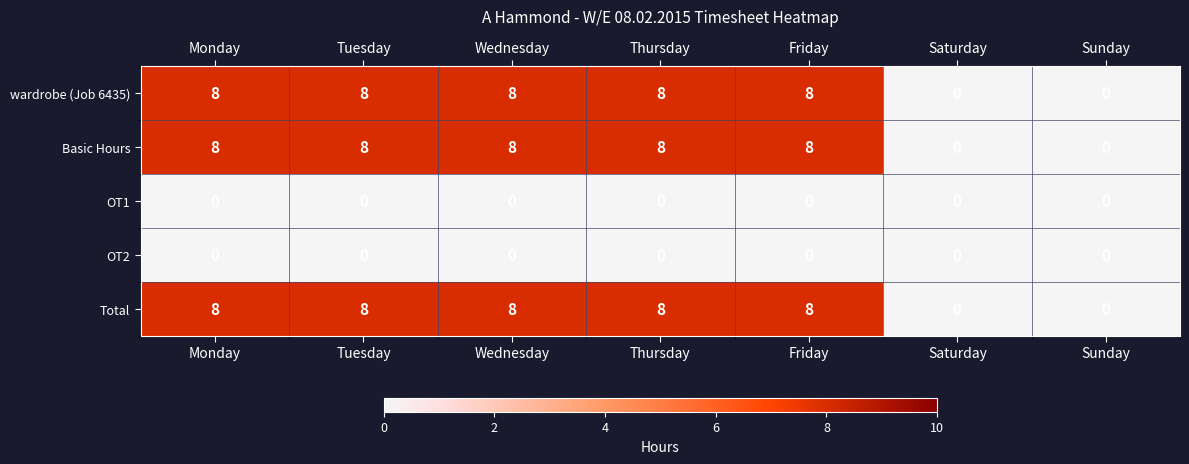

What is the difference between the highest and lowest values at Monday?

8